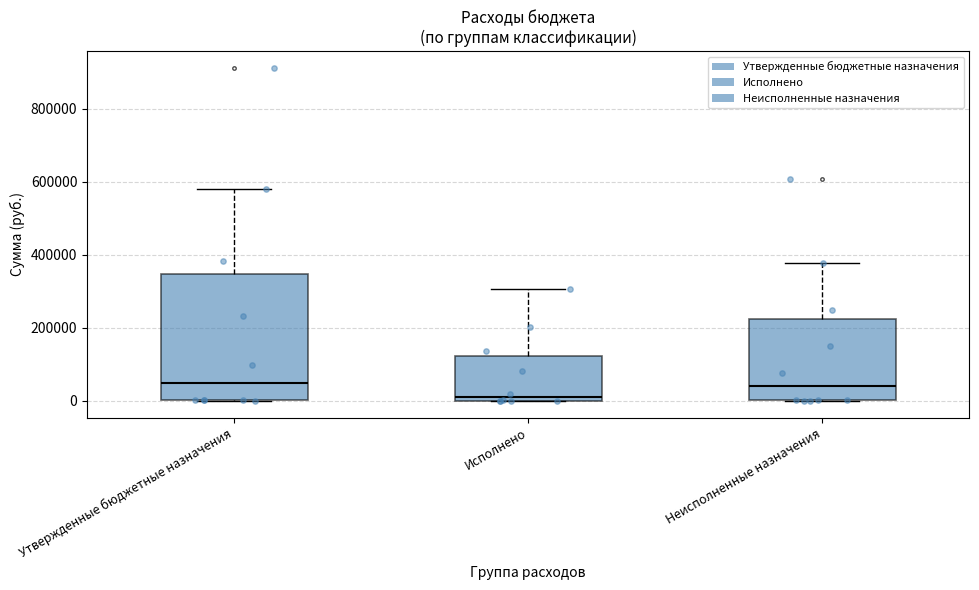

Reading left to right, read every box against the y-axis: the position of its median line, the range the box covers, and the ends of its whiskers. The values are not printed on the chart, so give them approximately, as read against the axis.

Утвержденные бюджетные назначения: median 60000, box 0 to 340000, whiskers 0 to 580000
Исполнено: median 20000, box 0 to 120000, whiskers 0 to 300000
Неисполненные назначения: median 40000, box 0 to 220000, whiskers 0 to 380000